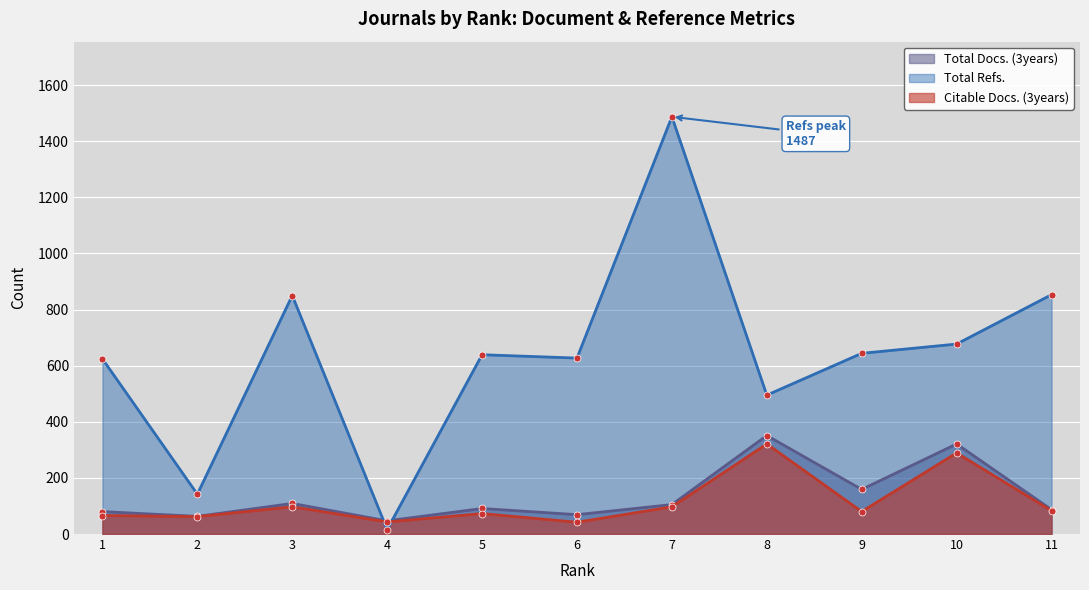

What is the average value of the Total Docs. (3years) series?

135